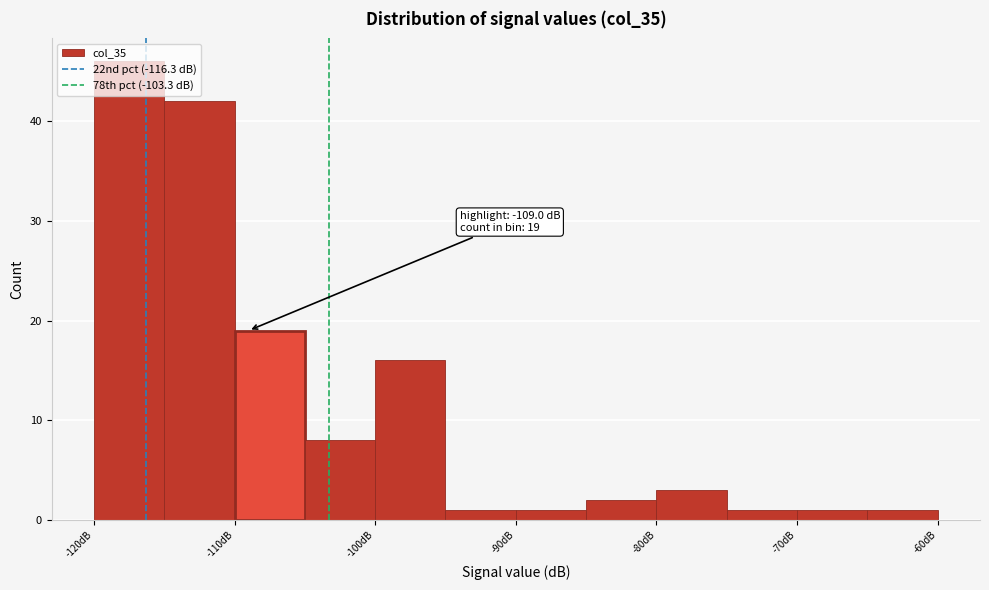

Over which range of the x-axis is the bar tallest?

-120 to -115